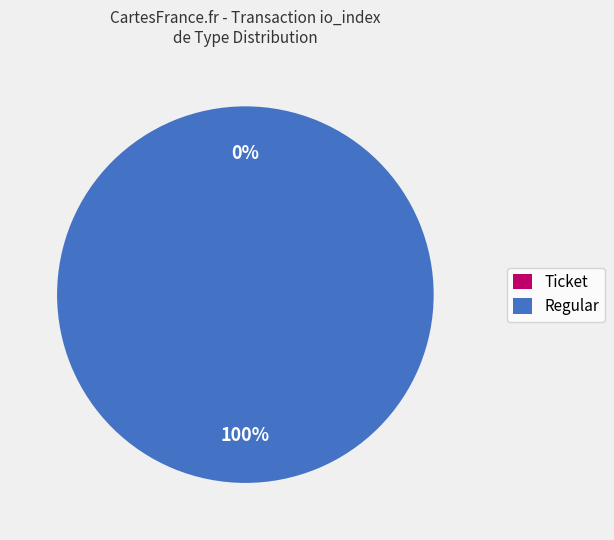

Which has a higher value, Ticket or Regular?

Regular